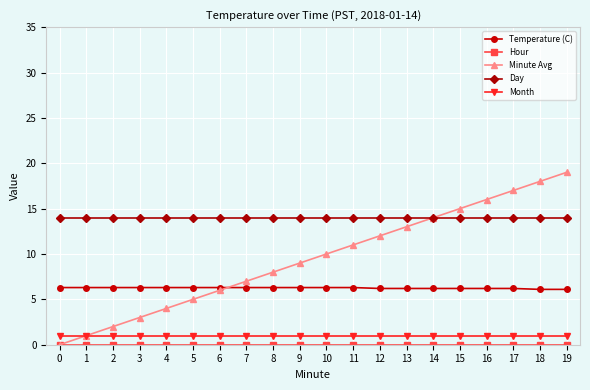

The Temperature (C) series shows 6.3 at 7. True or false?

True